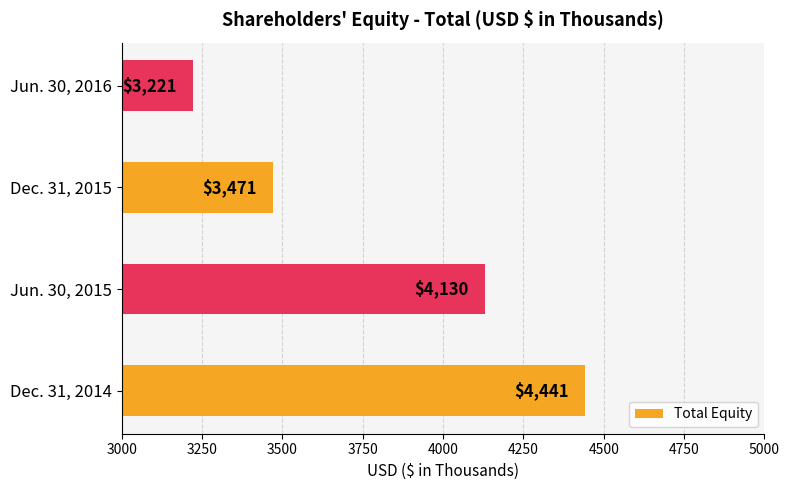

What is the sum of all values?

15263